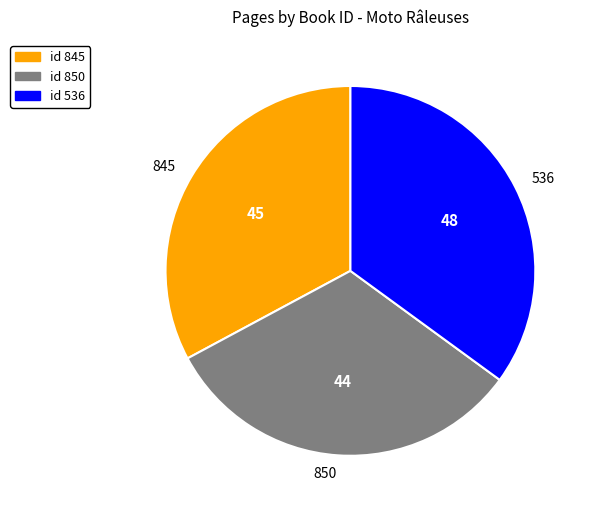

What is the smallest slice in the pie chart?

850